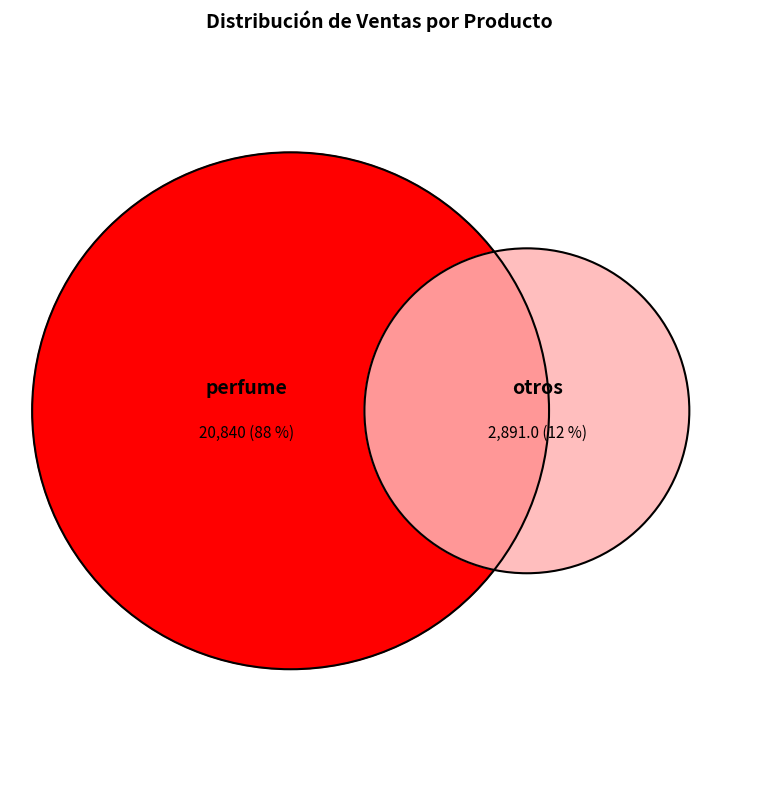

Which category has the biggest portion of the pie?

perfume